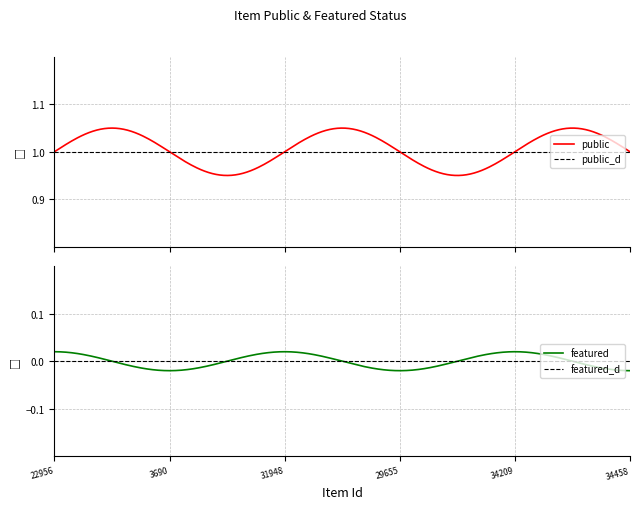

What position from the left is 29655?

4